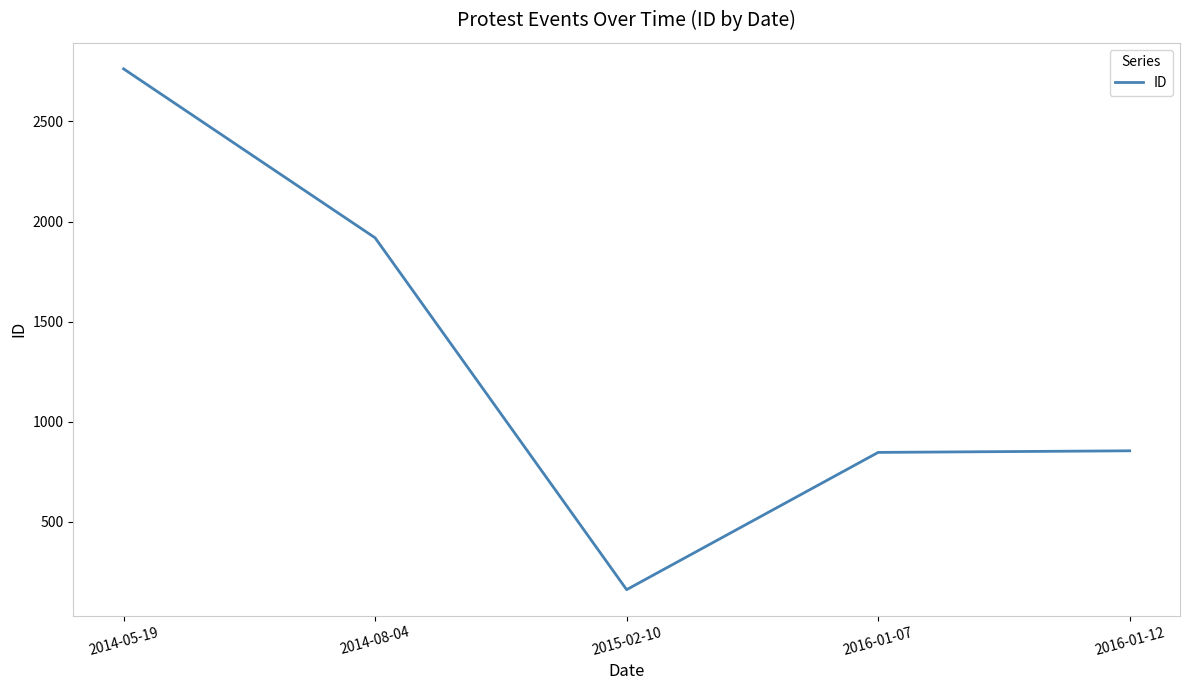

At which category does the data reach its first local valley?

2015-02-10